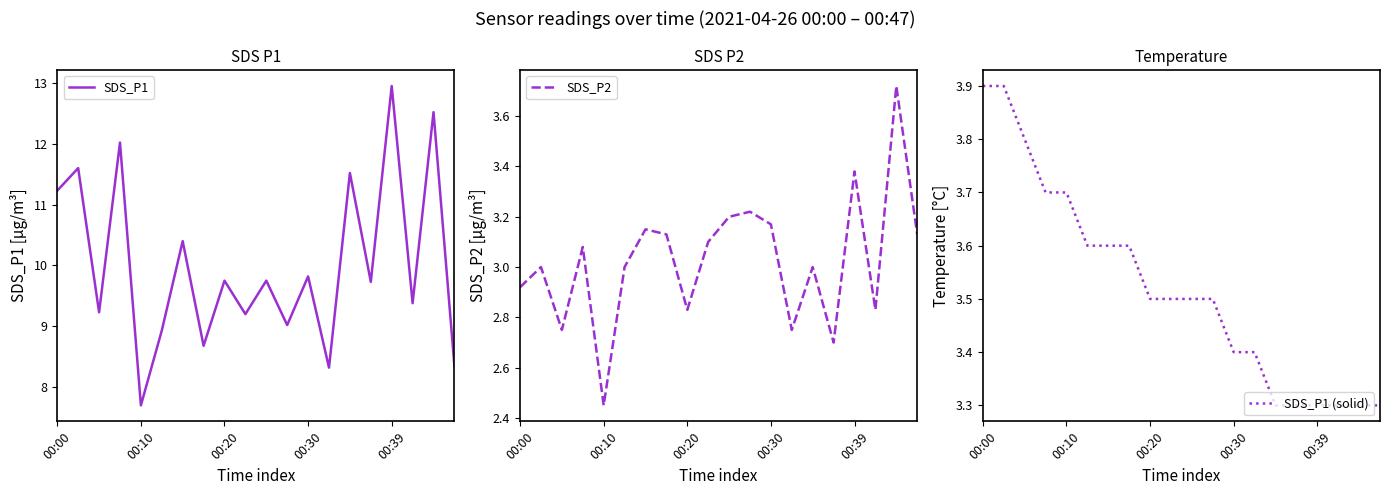

Which series has the largest range (max minus min)?

SDS_P1